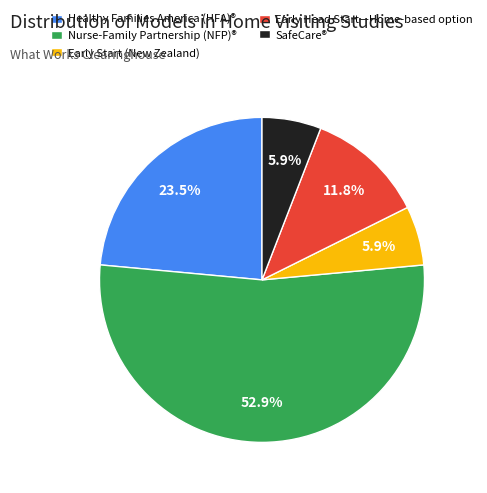

Which category accounts for the majority?

Nurse-Family Partnership (NFP)®